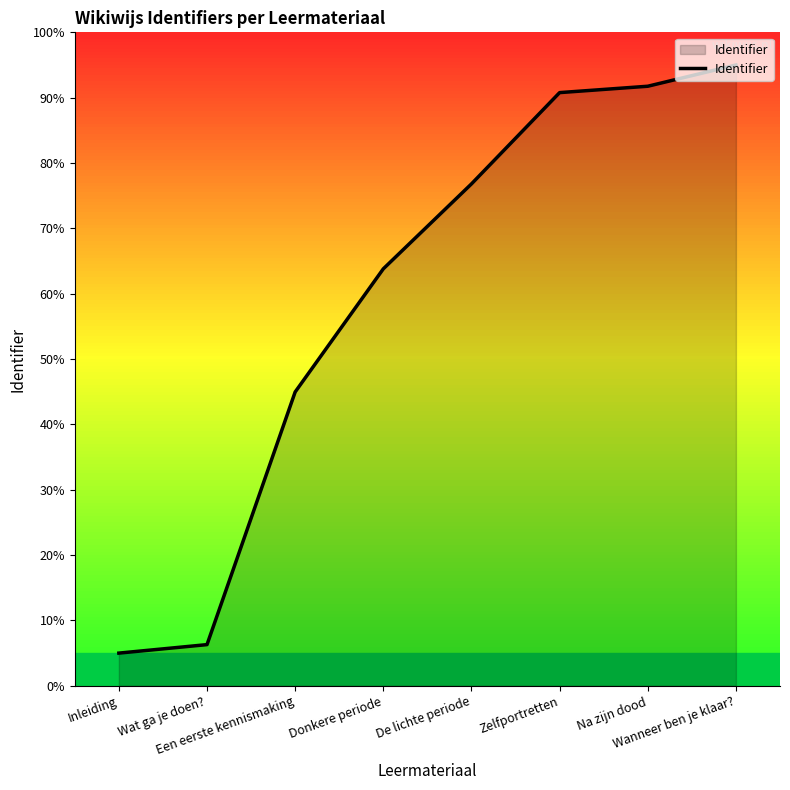

What is the maximum value shown in the chart?

95.0